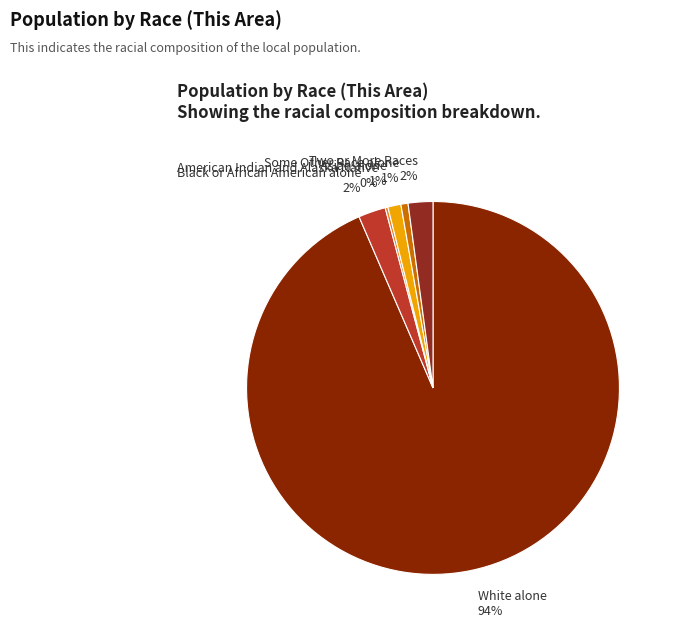

Combined, do White alone and Some Other Race alone account for over 50%?

Yes